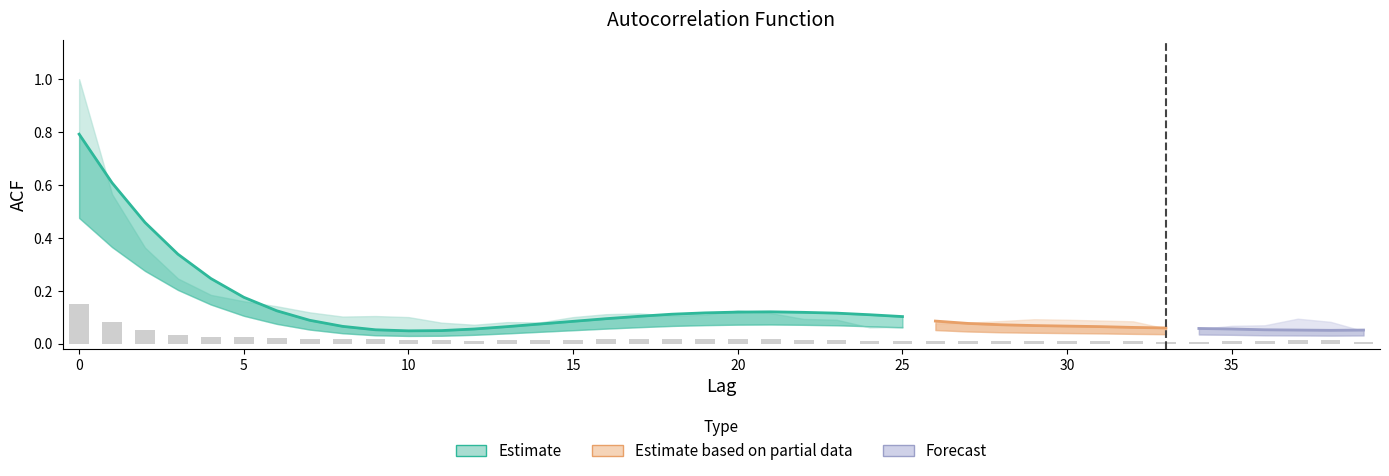

What is the sum of all acf_shown_smooth values?

5.3